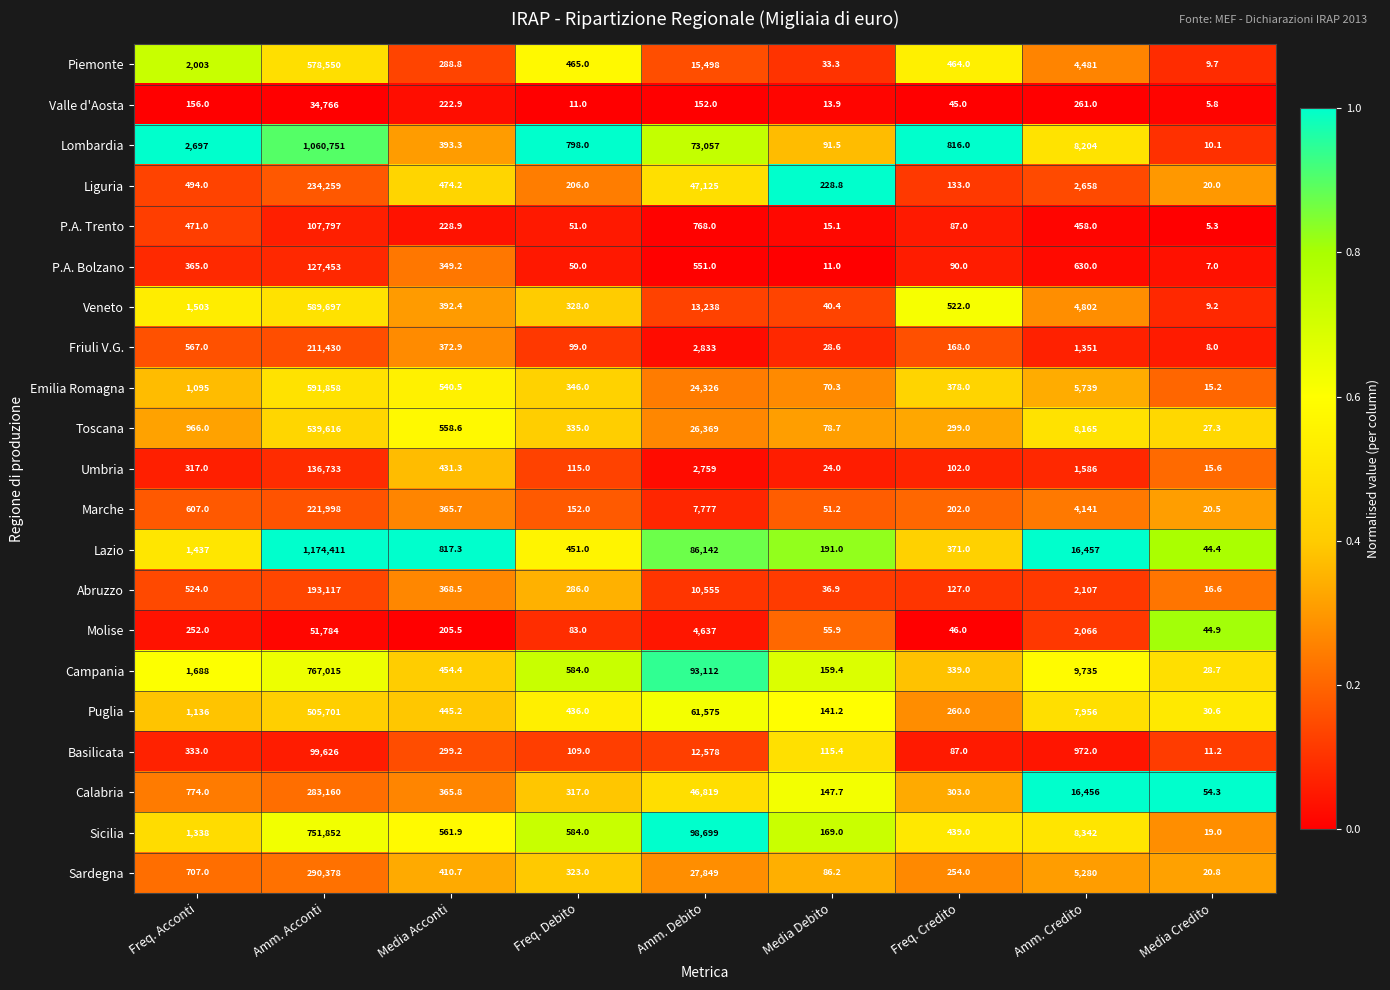

Is it true that Sardegna equals 20.8 at Media Credito?

True